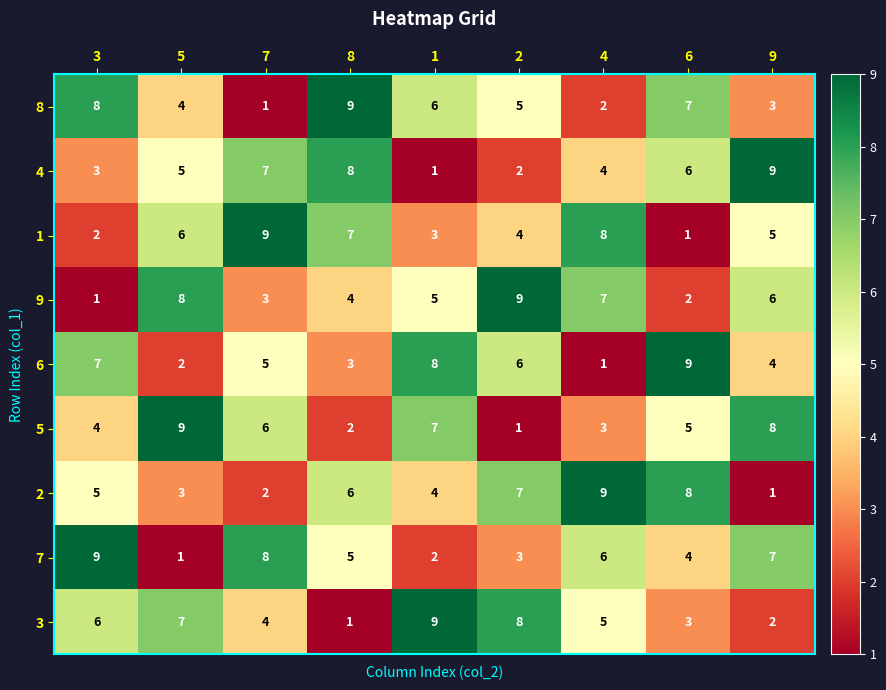

Rank the series at 3 from highest to lowest value.

7, 8, 6, 3, 2, 5, 4, 1, 9